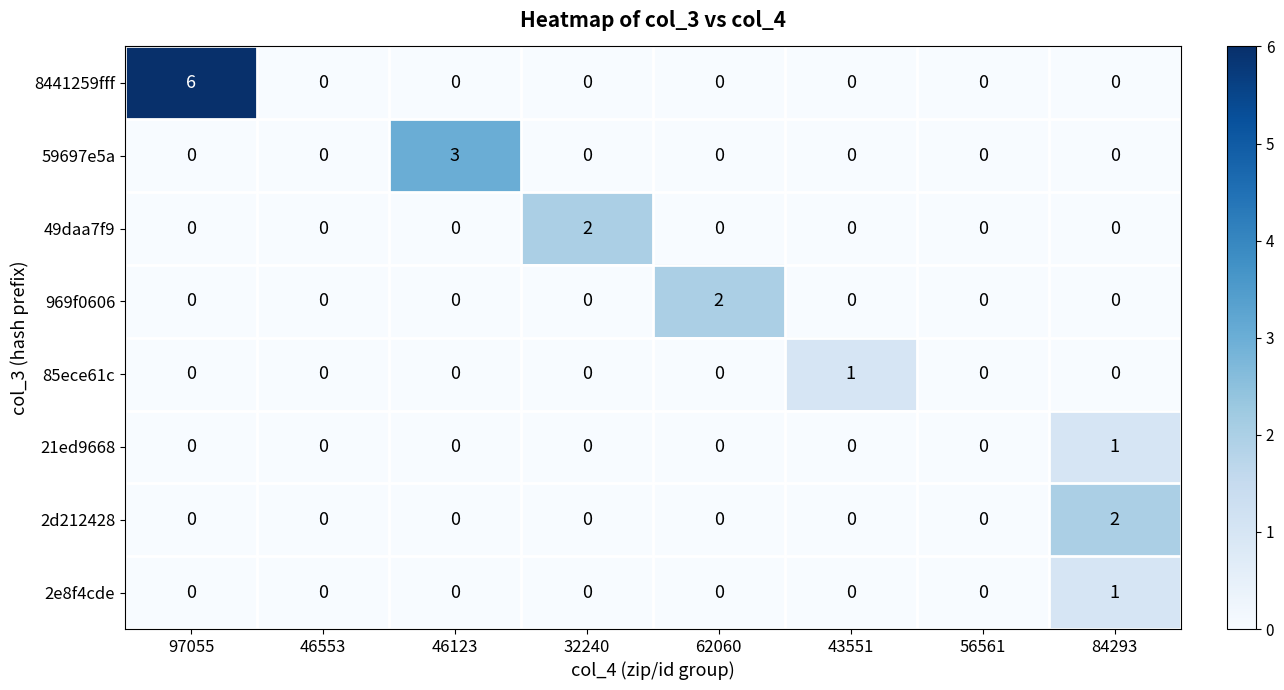

What is the maximum value shown in the chart?

6